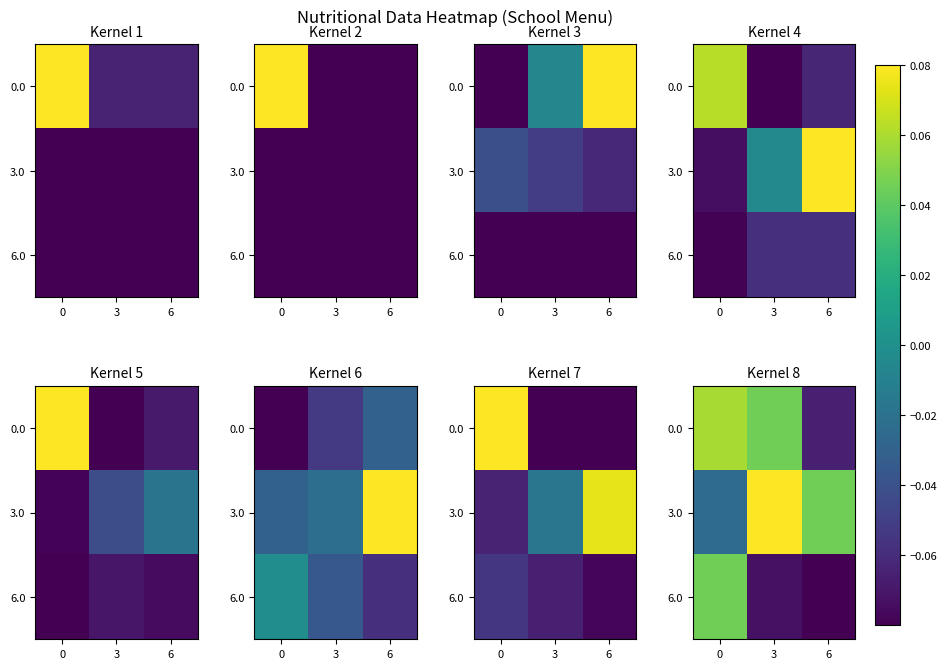

Rank the series by their average value, from highest to lowest.

3.0, 0.0, 6.0